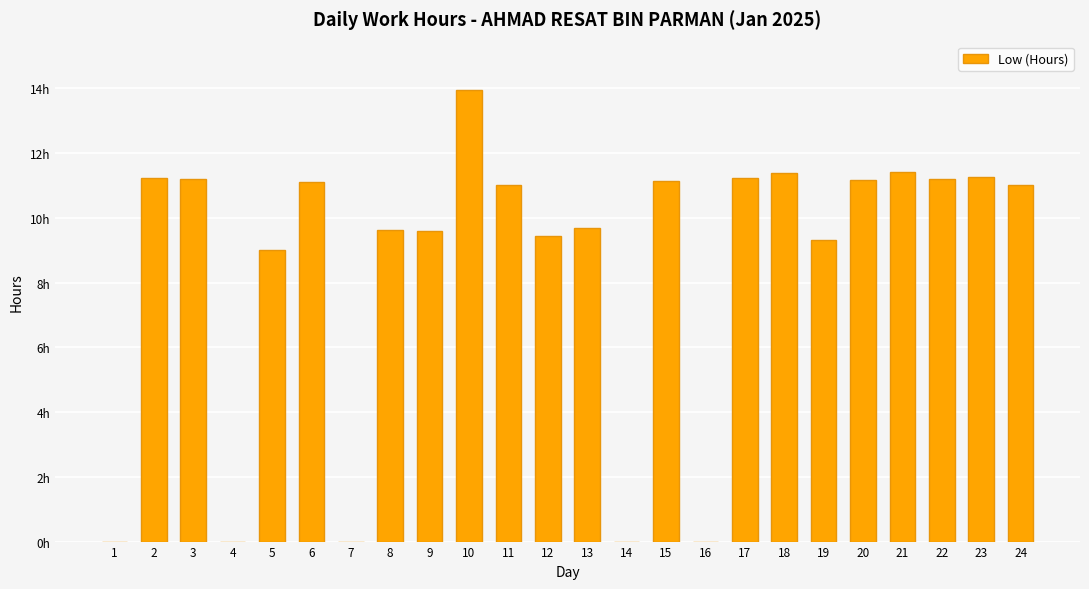

True or false: the data shows 18.5 at 15.

False